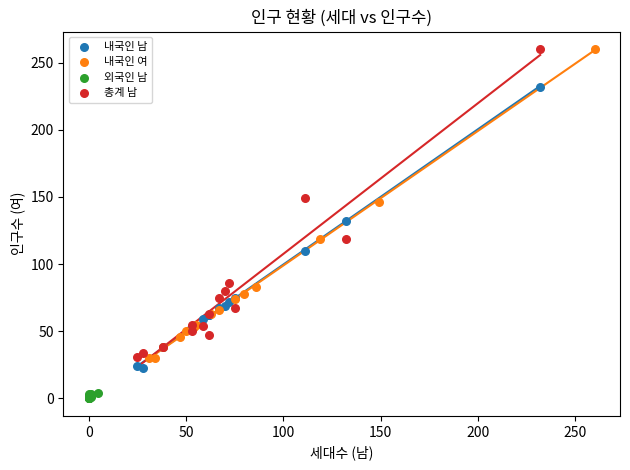

What are all the series names shown in the legend?

내국인 남, 내국인 여, 외국인 남, 총계 남